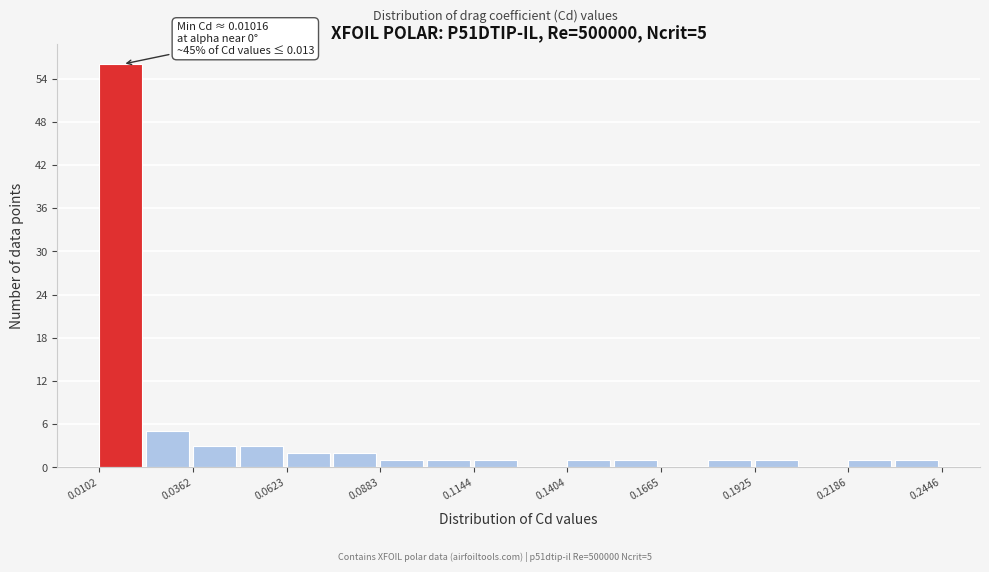

Read against the x-axis, roughly where is the centre of the tallest bar?

0.015